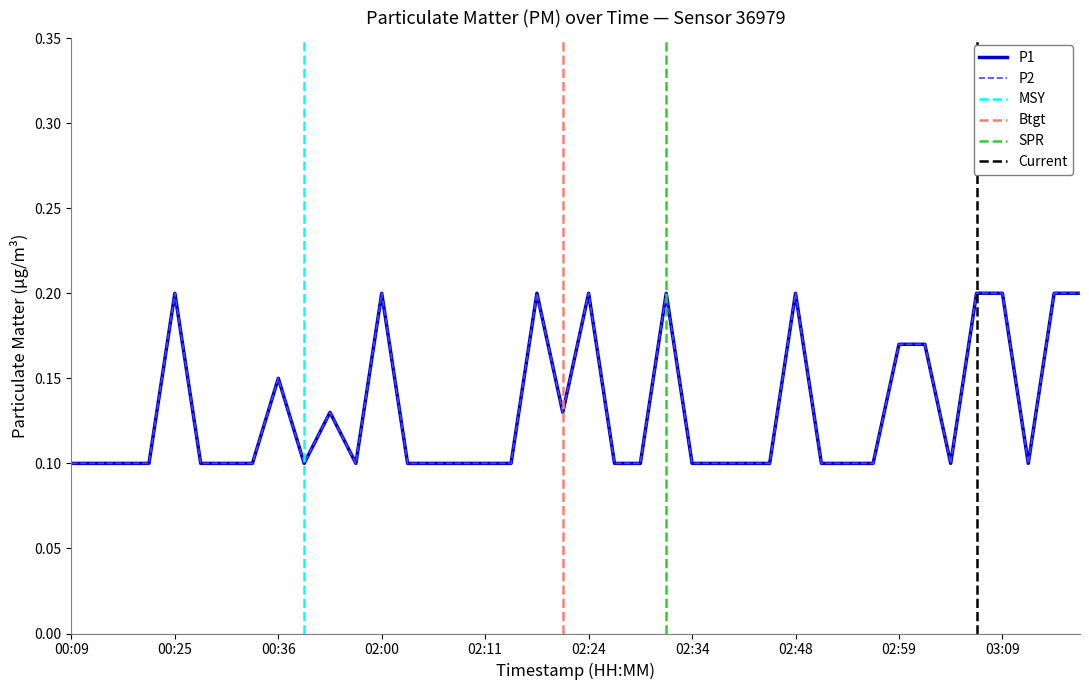

Which has a higher value, 02:02 or 00:28?

02:02